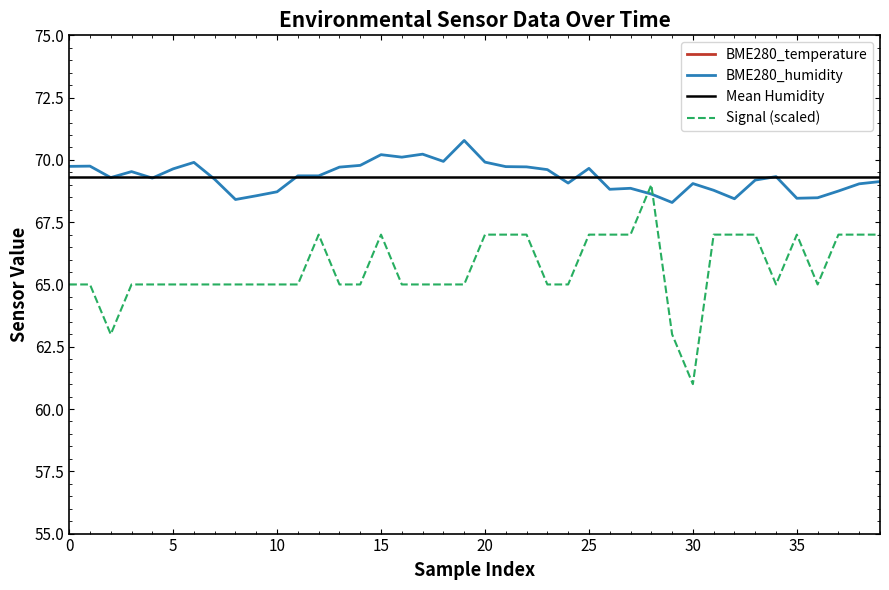

How many data points in Signal are above 65?

16